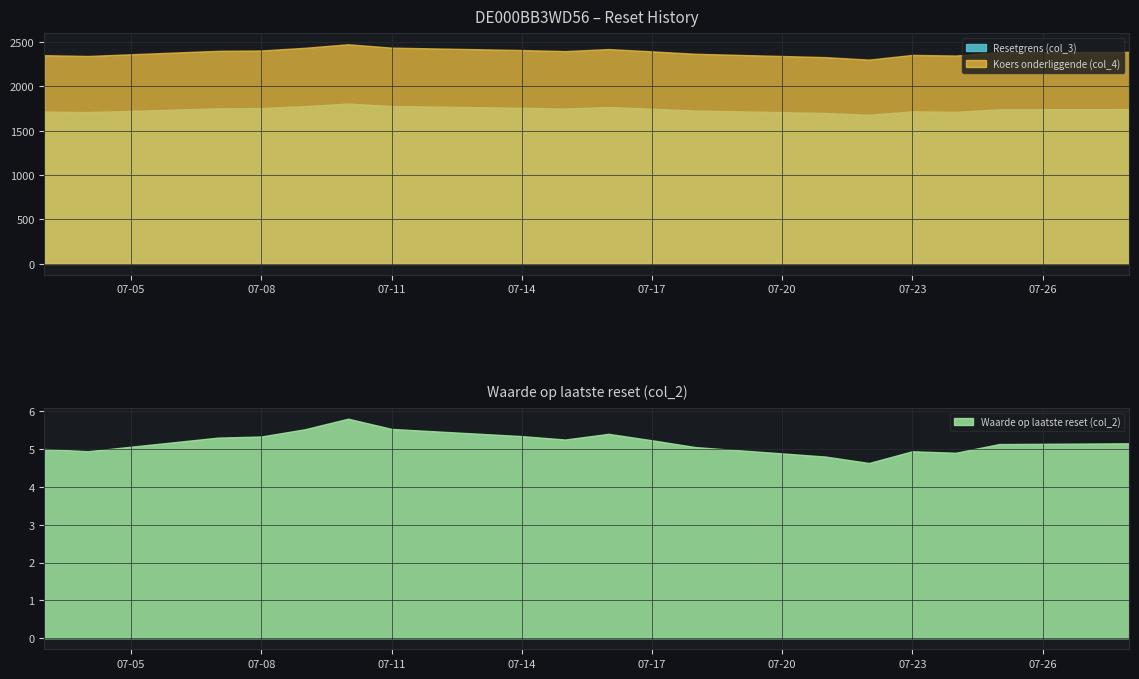

What is the sum of the Waarde op laatste reset (col_2) values at 2025-07-18 and 2025-07-21?

9.8